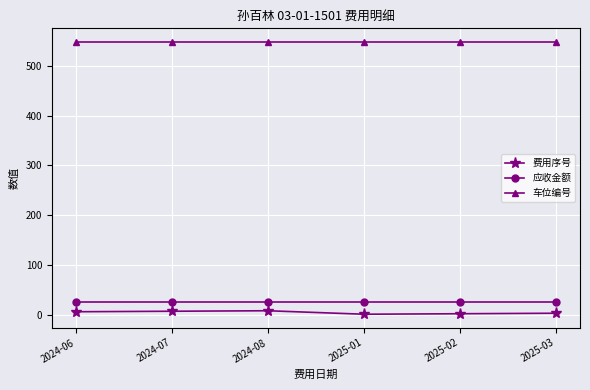

What value does the 车位编号 series have at 2025-02?

548